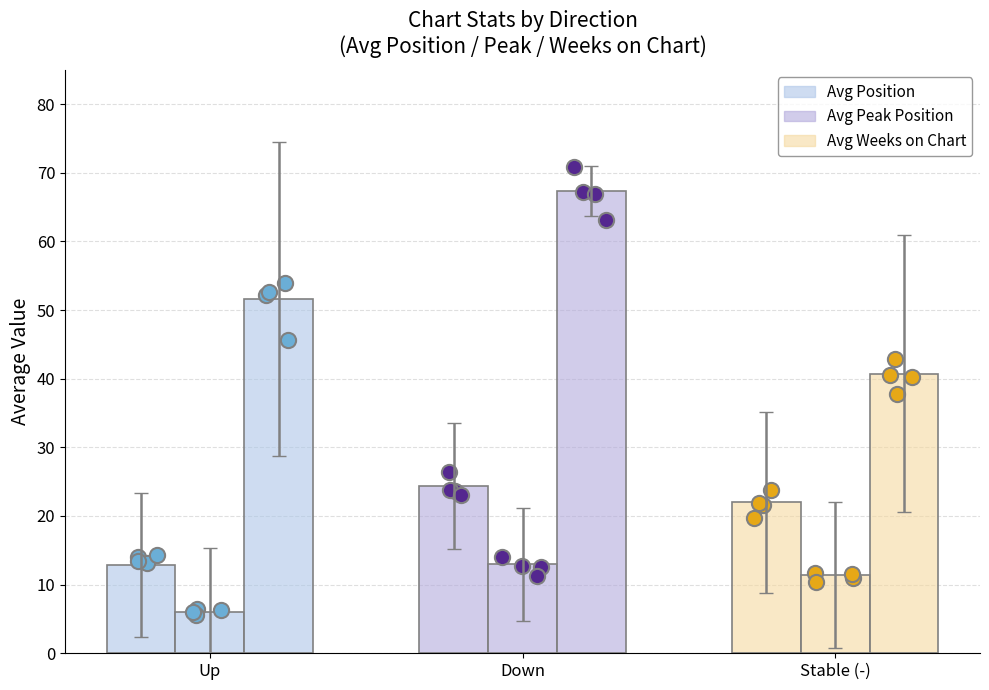

Which series contains the lowest Y value?

Avg Peak Position